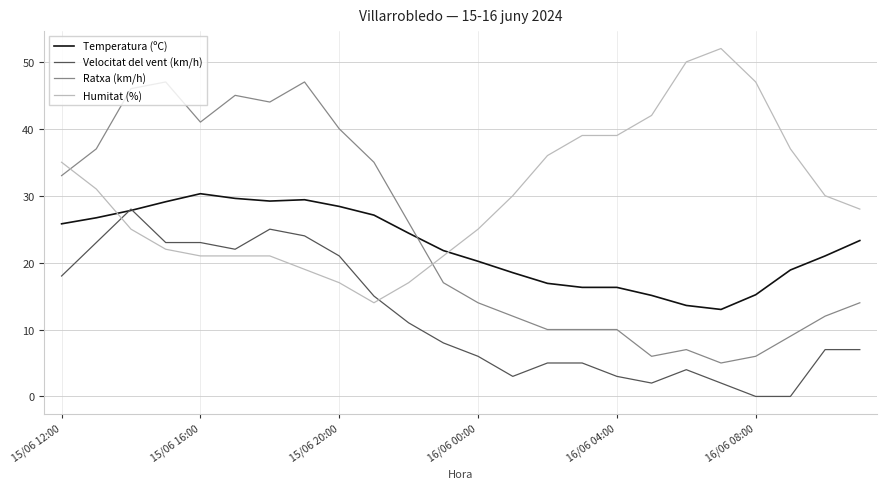

What is the maximum value for Temperatura (ºC)?

30.3